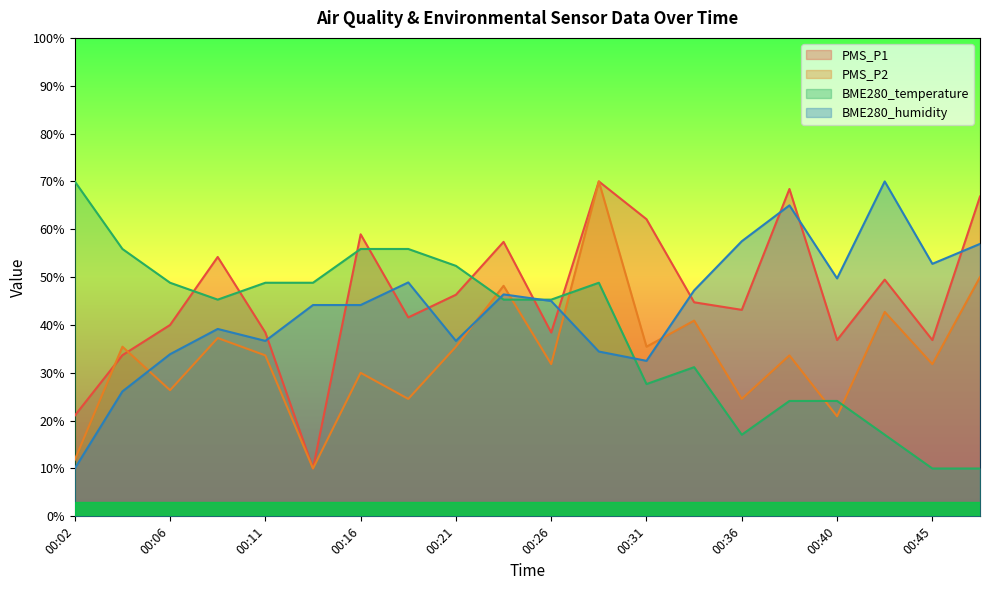

In BME280_temperature, how many points are lower than both neighbors (excluding endpoints)?

3